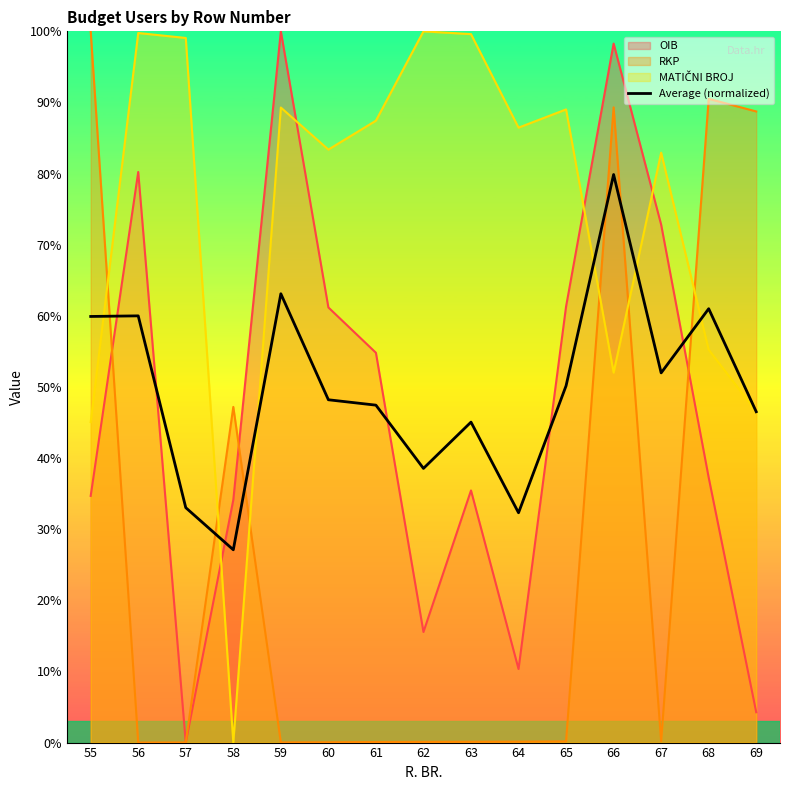

Reading left to right, transcribe all the data shown in this chart.

55=59.9	56=60.0	57=33.0	58=27.1	59=63.1	60=48.2	61=47.4	62=38.5	63=45.1	64=32.3	65=50.2	66=79.9	67=52.0	68=61.0	69=46.5